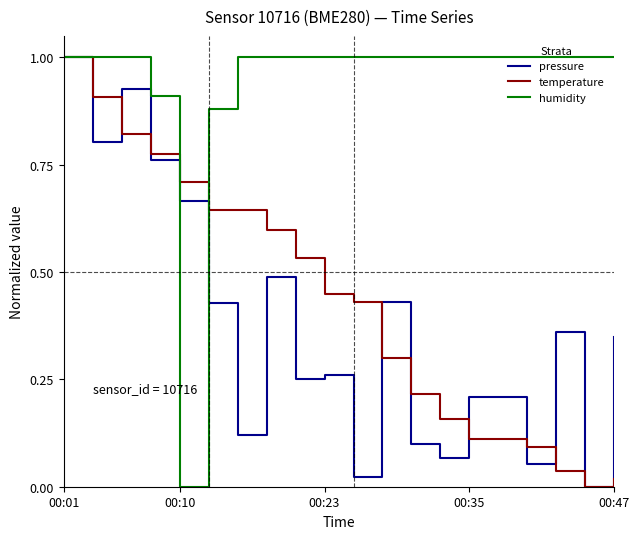

Which series has the largest total across all categories?

humidity